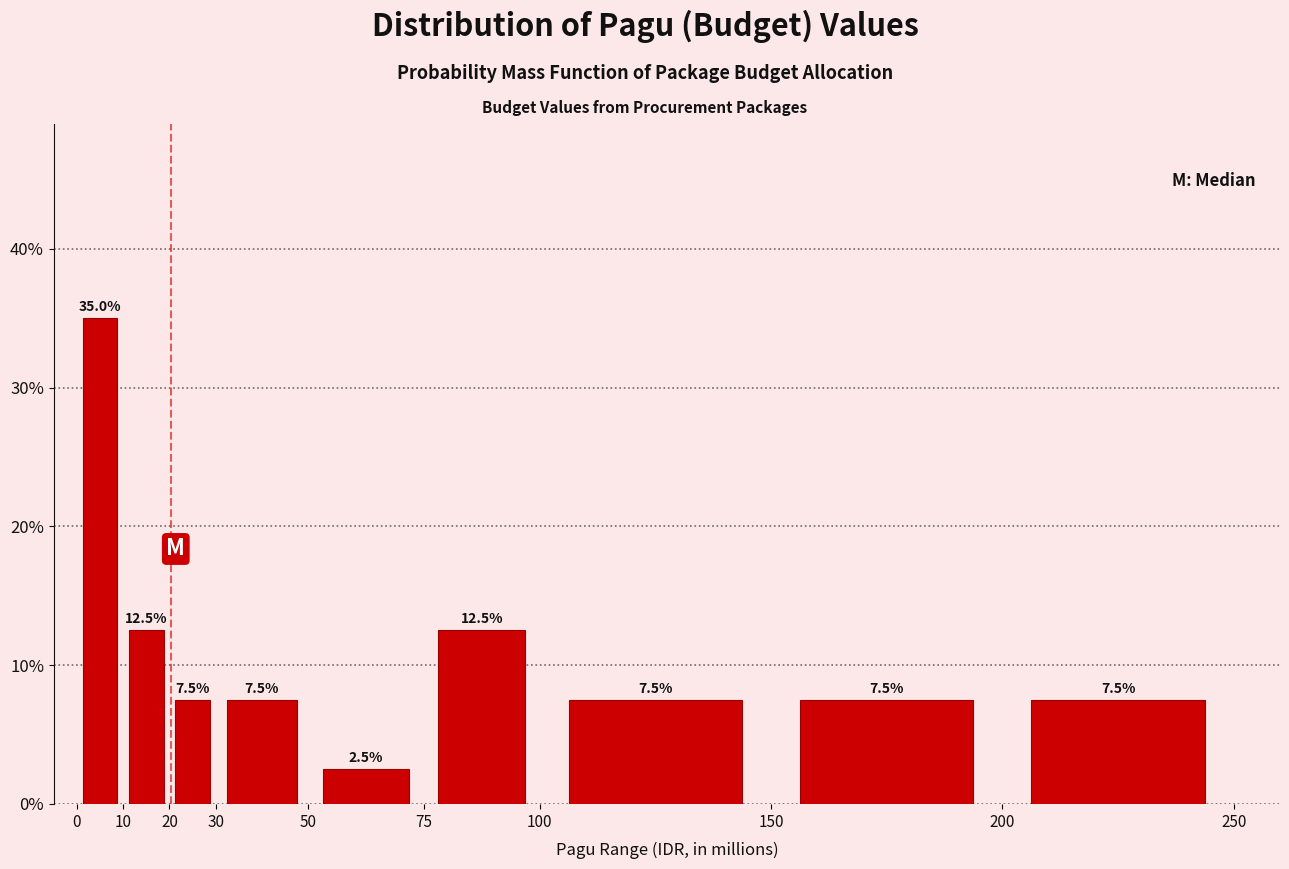

Reading left to right, list every bar in this chart as the range it spans on the x-axis followed by its height.

0 to 10: 35.0
10 to 20: 12.5
20 to 30: 7.5
30 to 50: 7.5
50 to 75: 2.5
75 to 100: 12.5
100 to 150: 7.5
150 to 200: 7.5
200 to 250: 7.5